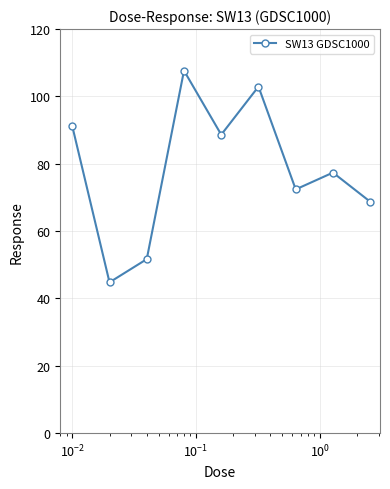

What is the value of the 2nd point from the left?

44.8